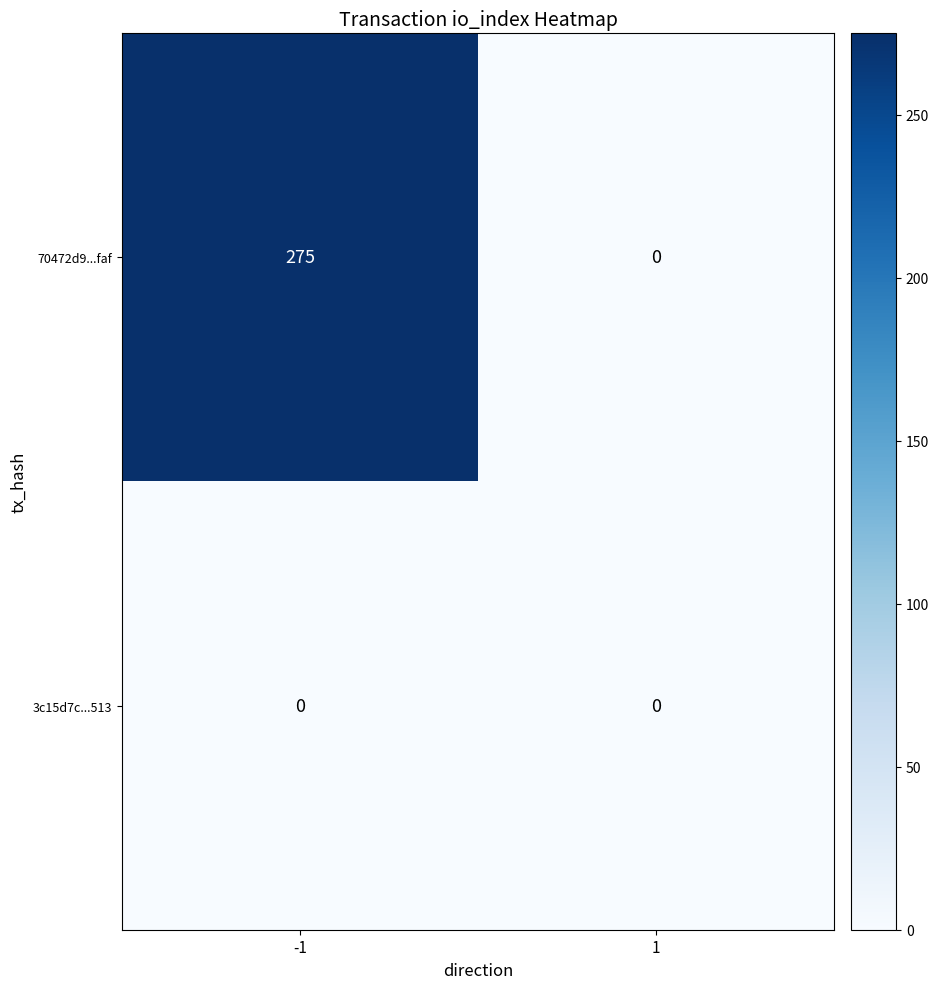

Which series changed the most between -1 and 1?

70472d9...faf